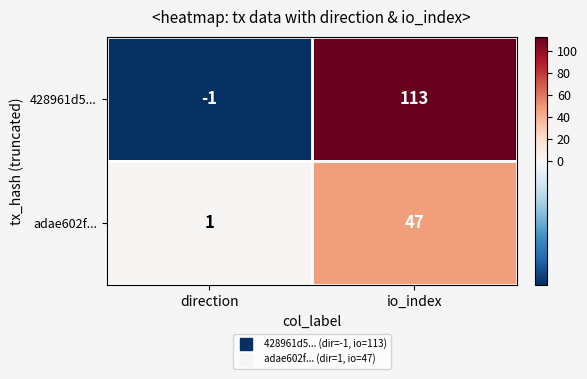

Which series has the widest spread of values?

428961d5...